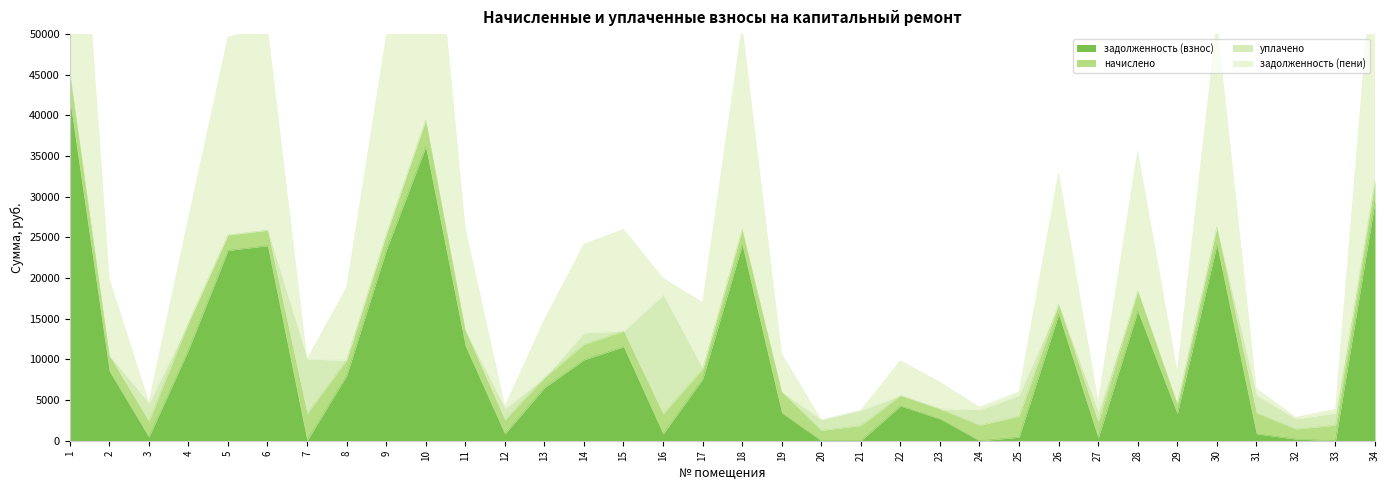

What is the difference between the second highest and second lowest values in the задолженность (пени) series?

37982.8